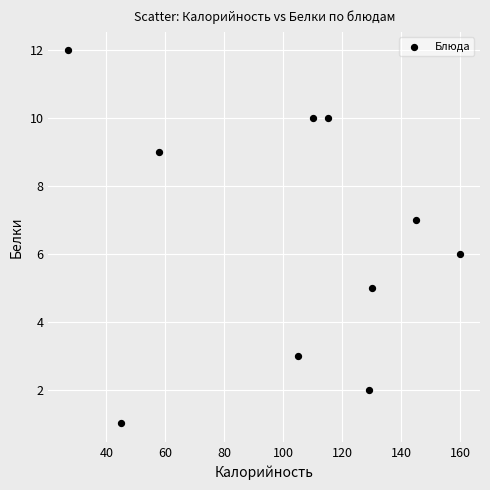

What is the range of X values (max minus min)?

133